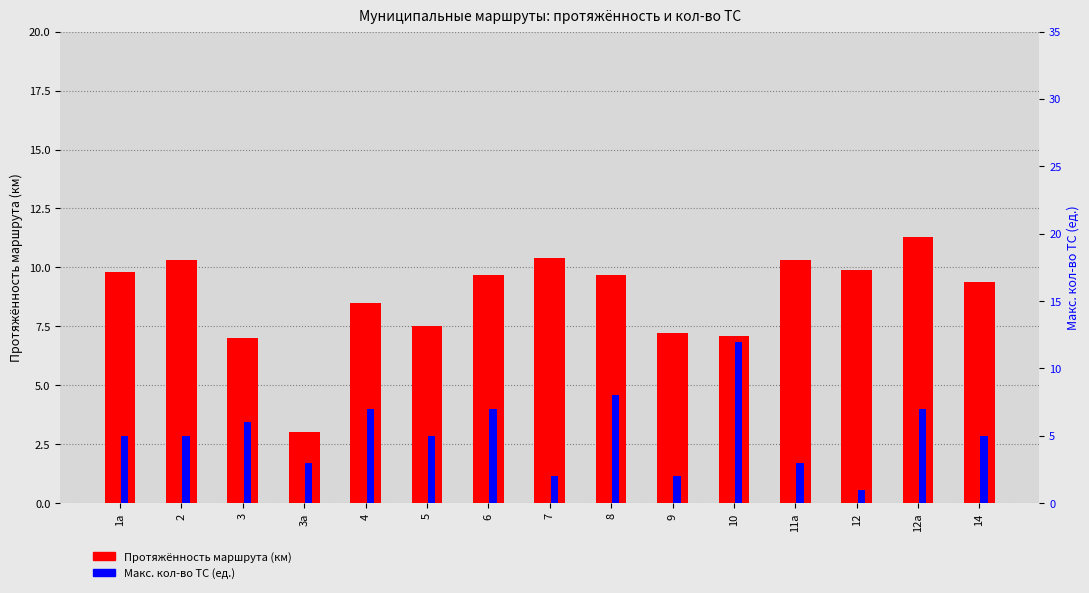

At which category is the sum across all series the highest?

10